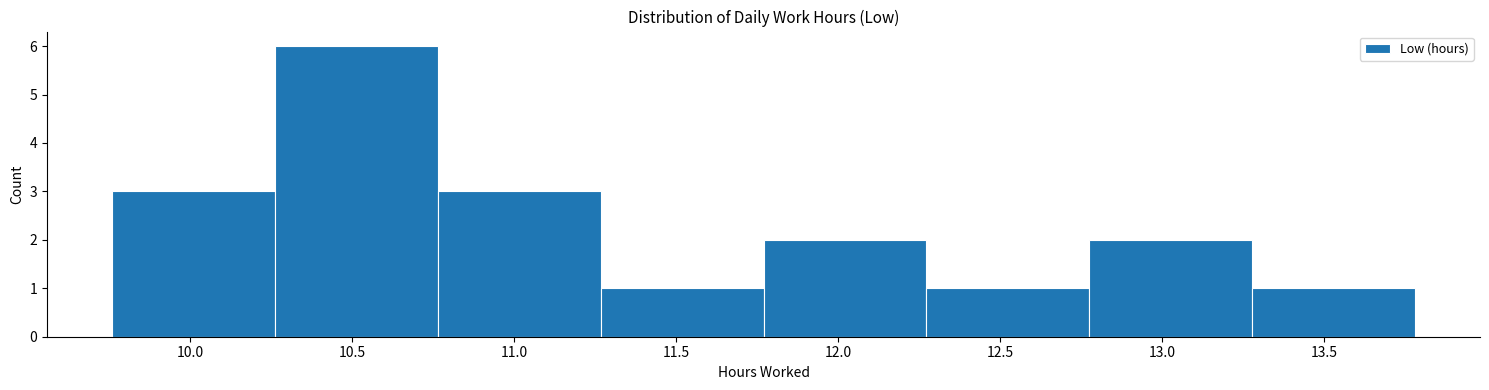

Reading left to right, transcribe this chart: for each bar, give the range it covers on the x-axis and its height. Neither the bar edges nor the heights are printed on the chart, so give them approximately, as read against the axes.

9.75 to 10.25: 3
10.25 to 10.75: 6
10.75 to 11.25: 3
11.25 to 11.75: 1
11.75 to 12.25: 2
12.25 to 12.80: 1
12.80 to 13.30: 2
13.30 to 13.80: 1